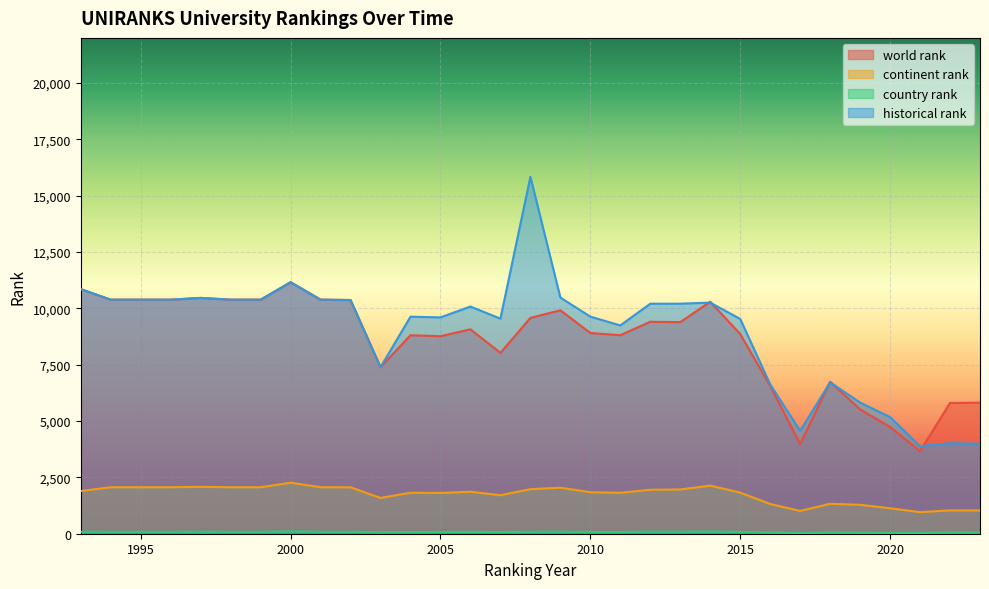

The value of world rank at 2023 is 5814. True or false?

True